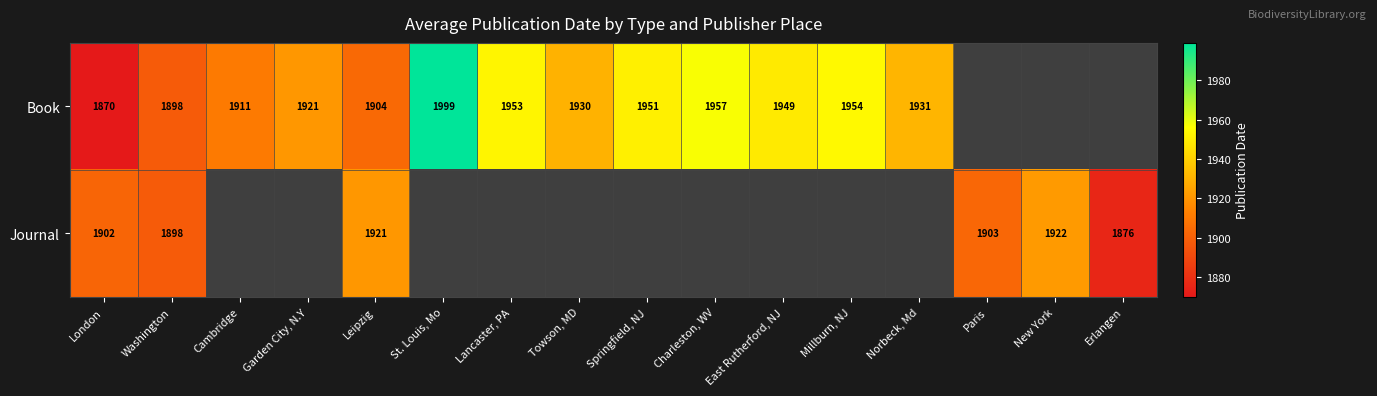

At Leipzig, list the series in order from largest to smallest.

Journal, Book